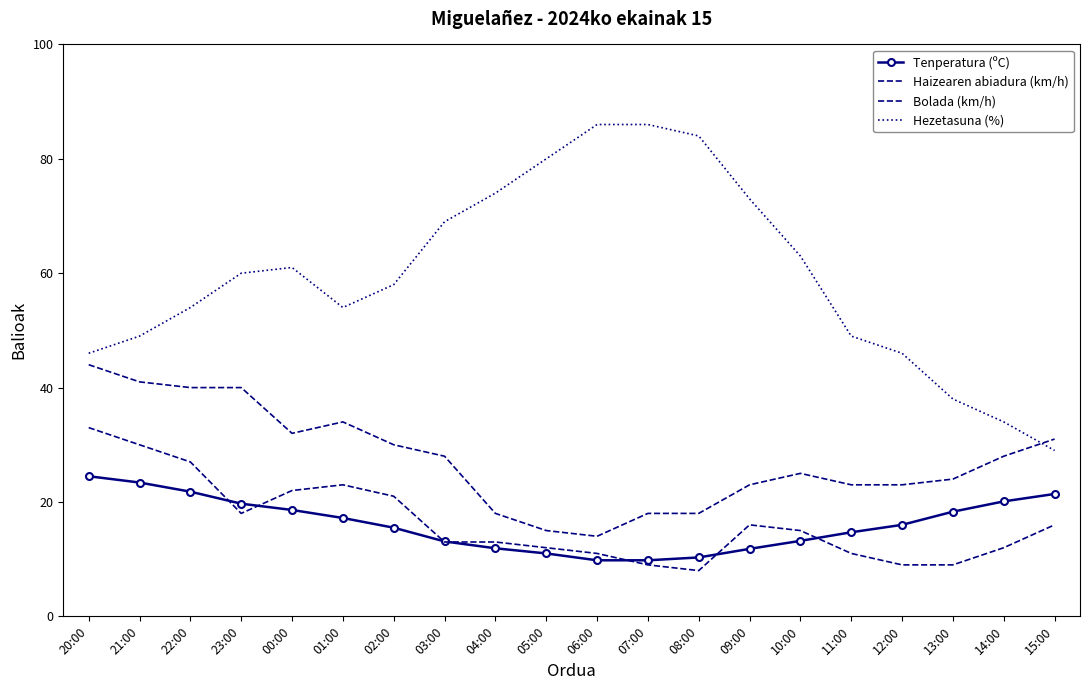

At how many categories does at least one series exceed 84?

2